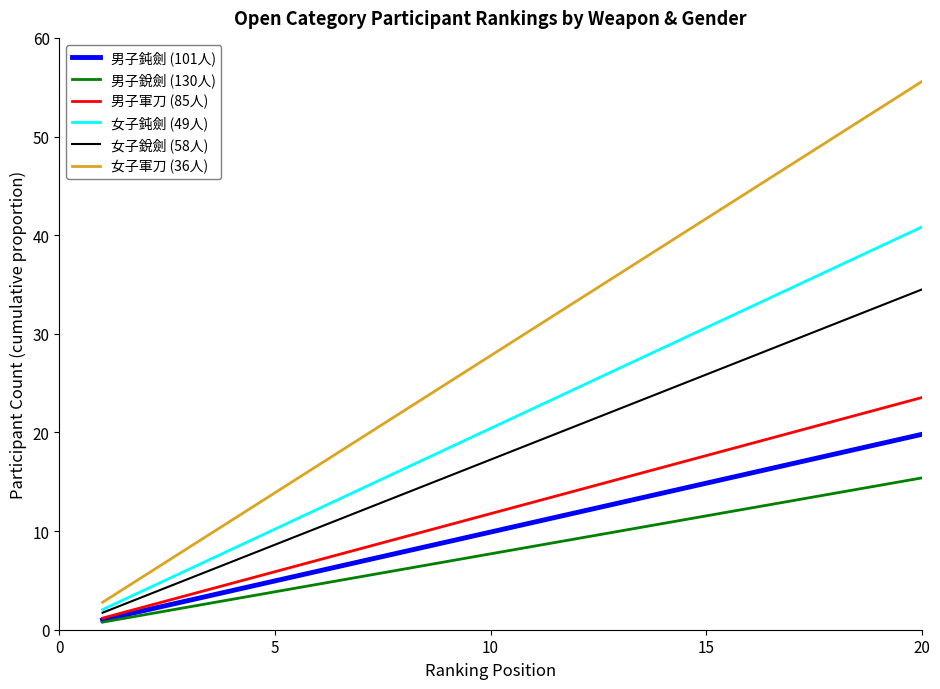

True or false: 女子鈍劍 (49人) and 男子銳劍 (130人) intersect in this chart.

False